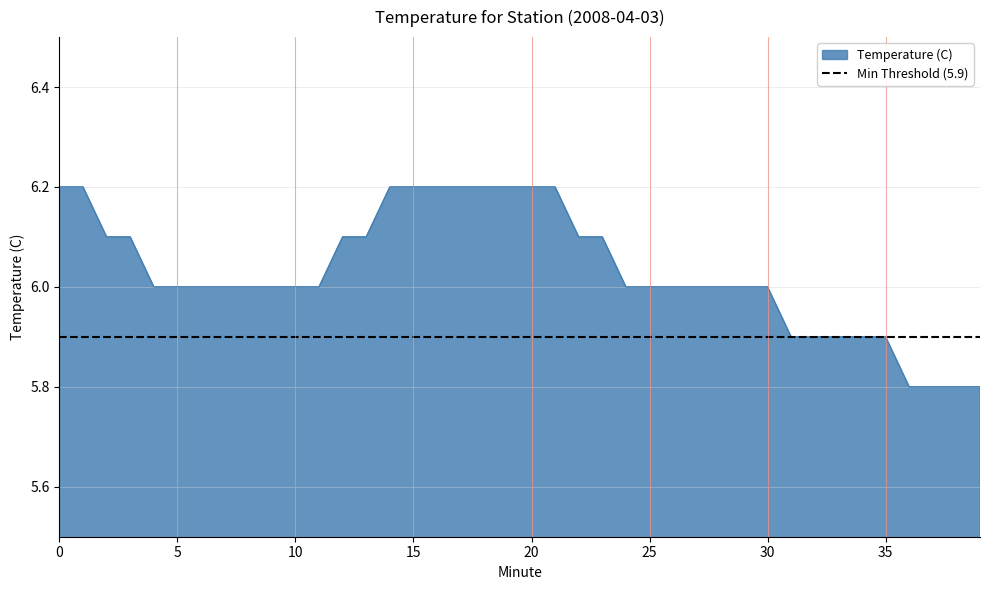

List the labels in order of value, largest first.

0, 1, 14, 15, 16, 17, 18, 19, 20, 21, 2, 3, 12, 13, 22, 23, 4, 5, 6, 7, 8, 9, 10, 11, 24, 25, 26, 27, 28, 29, 30, 31, 32, 33, 34, 35, 36, 37, 38, 39